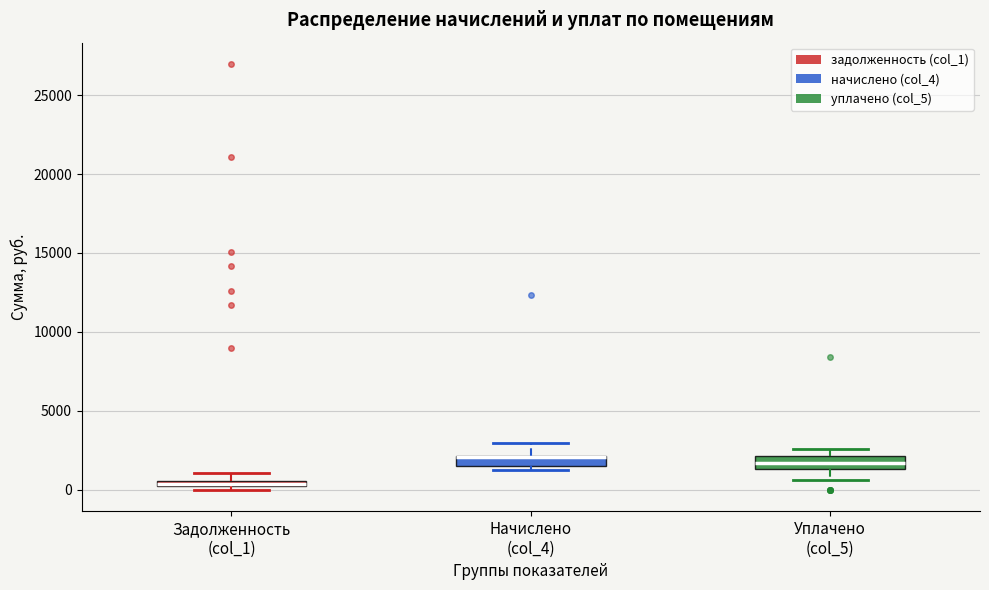

Where is the upper edge of the box for Уплачено (col_5) on the y-axis? The values are not printed on the chart, so give them approximately, as read against the axis.

2000